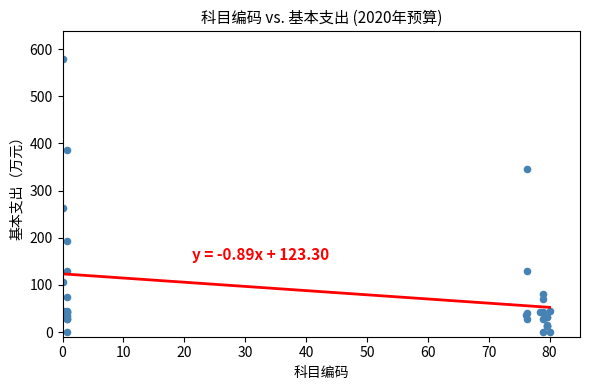

What Y value in the scatter plot is closest to 289?

262.5